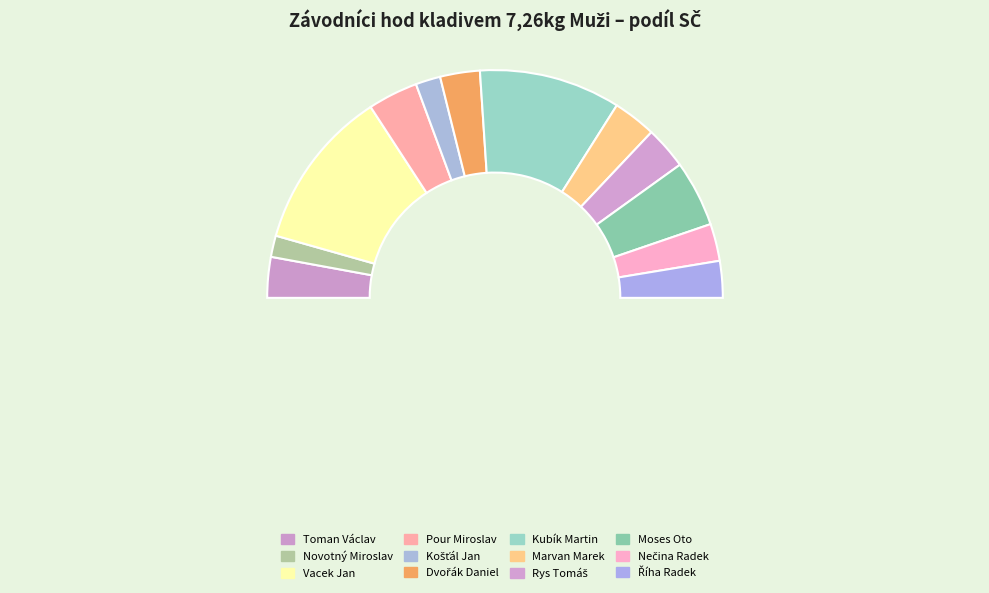

Which slice is the smallest?

Novotný Miroslav